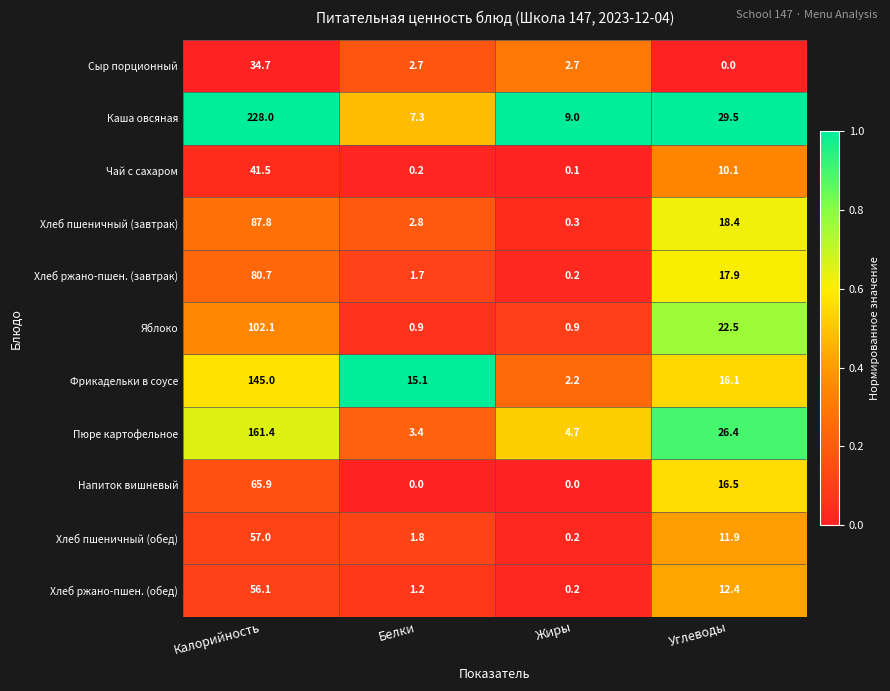

What is the sum of all Хлеб пшеничный (обед) values?

70.9